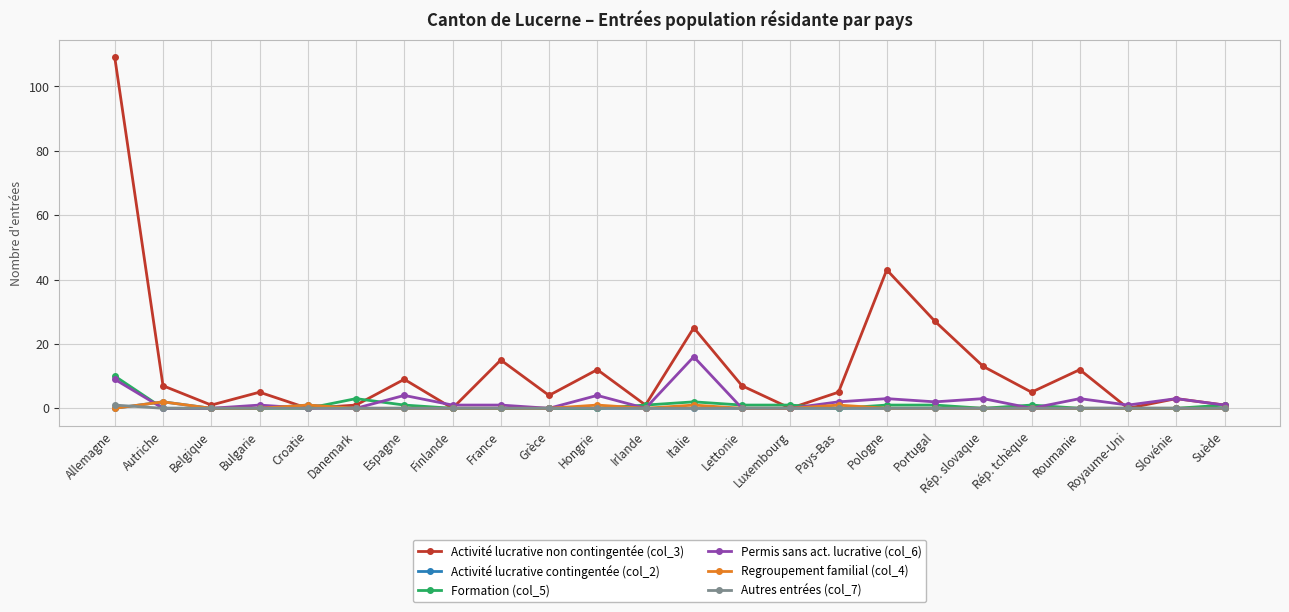

After their last crossing, which series has the higher values: Regroupement familial (col_4) or Formation (col_5)?

Formation (col_5)